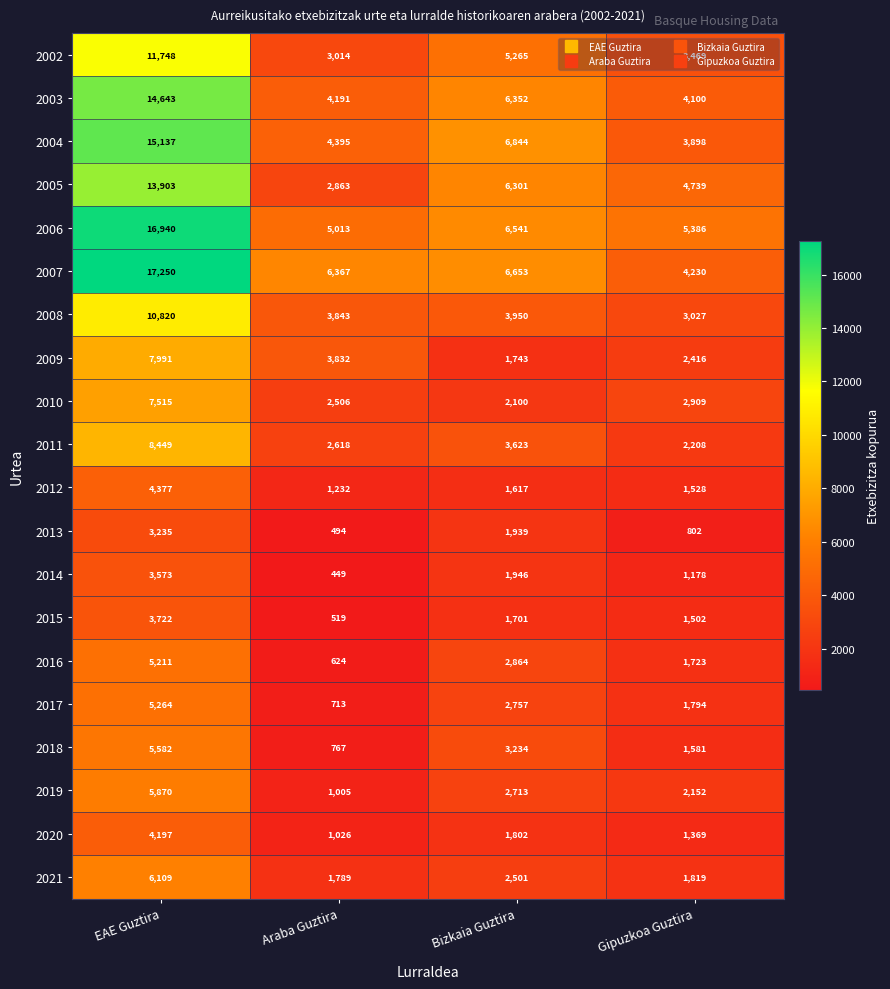

What is the smallest value displayed?

449